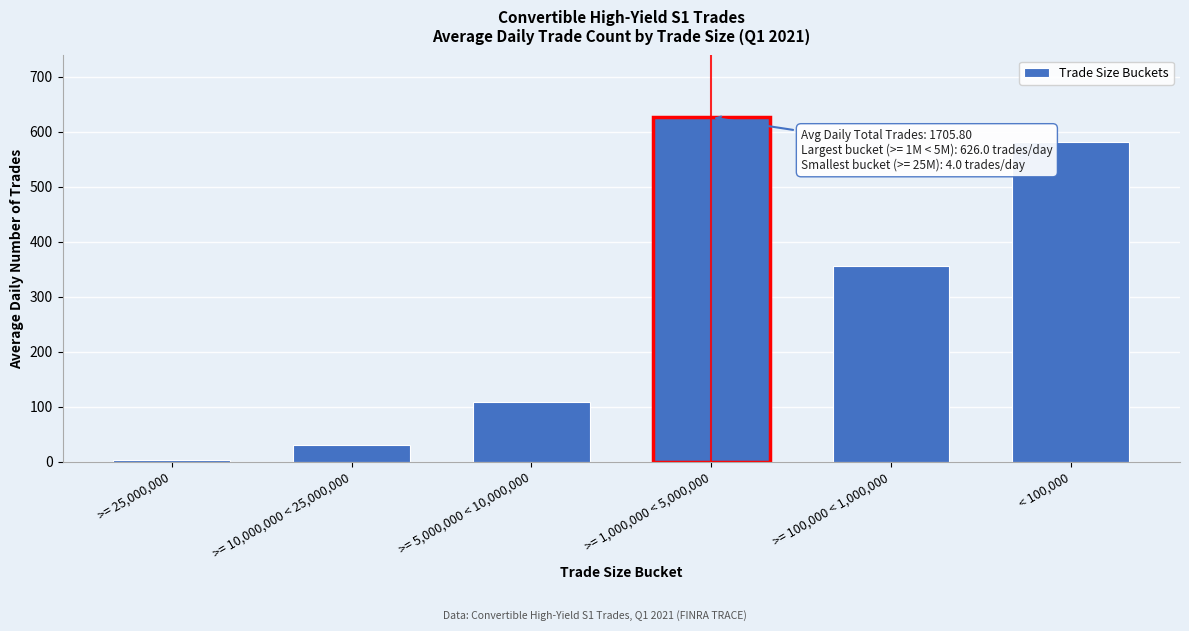

Reading left to right, transcribe all the data shown in this chart.

4.0	30.2	108.2	626.0	355.7	581.6